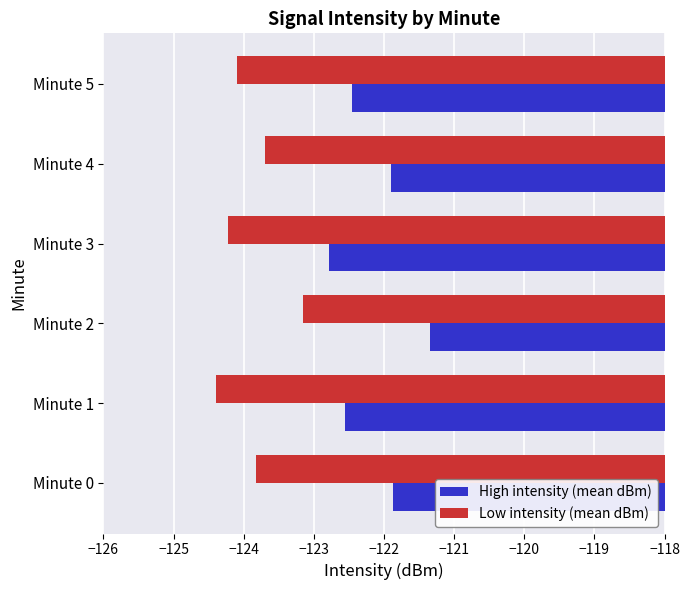

What is the difference between the second highest and second lowest values in the Low intensity (mean dBm) series?

0.5